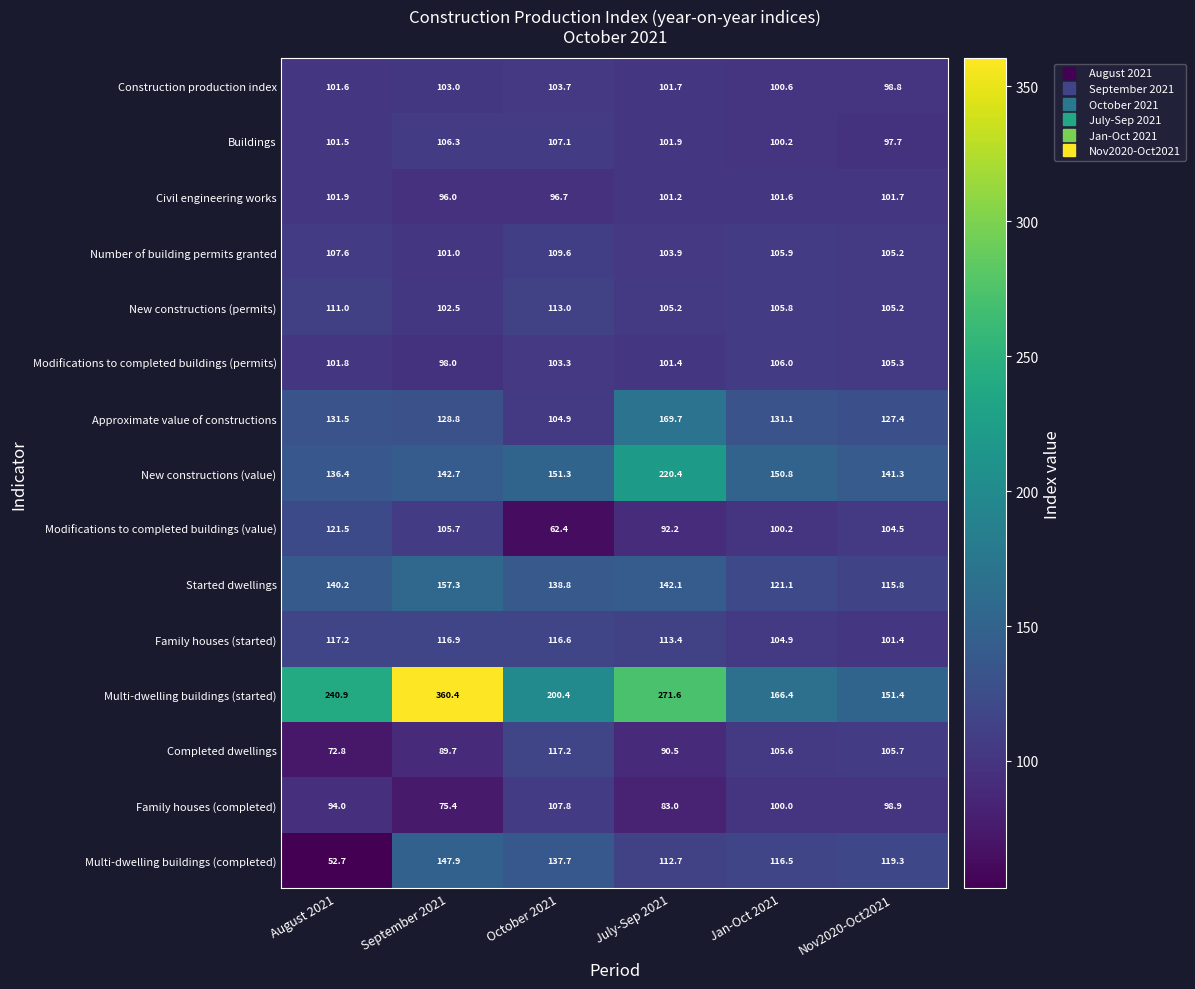

At which category is the sum across all series the highest?

September 2021